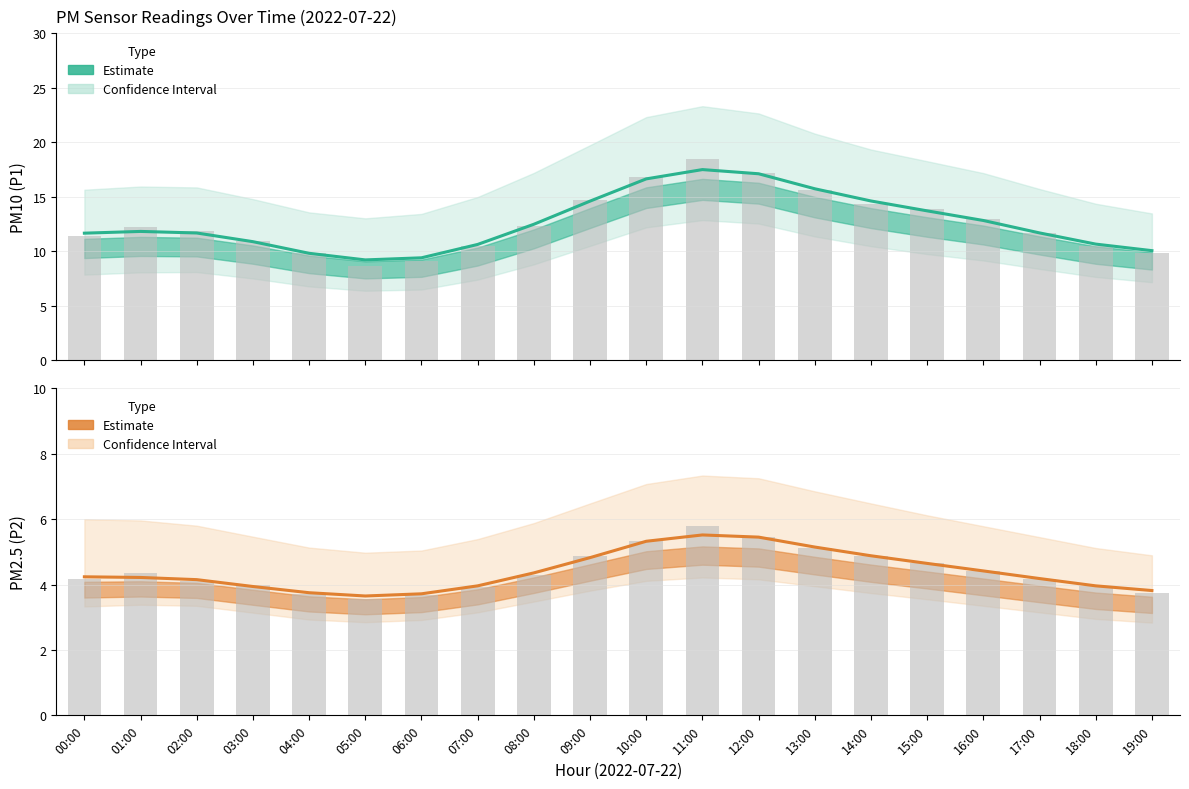

How many categories are shown in the chart?

20